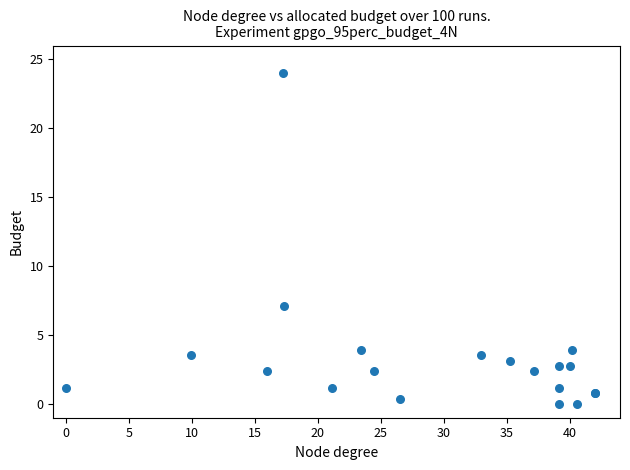

What Y value in the scatter plot is closest to 12?

7.1